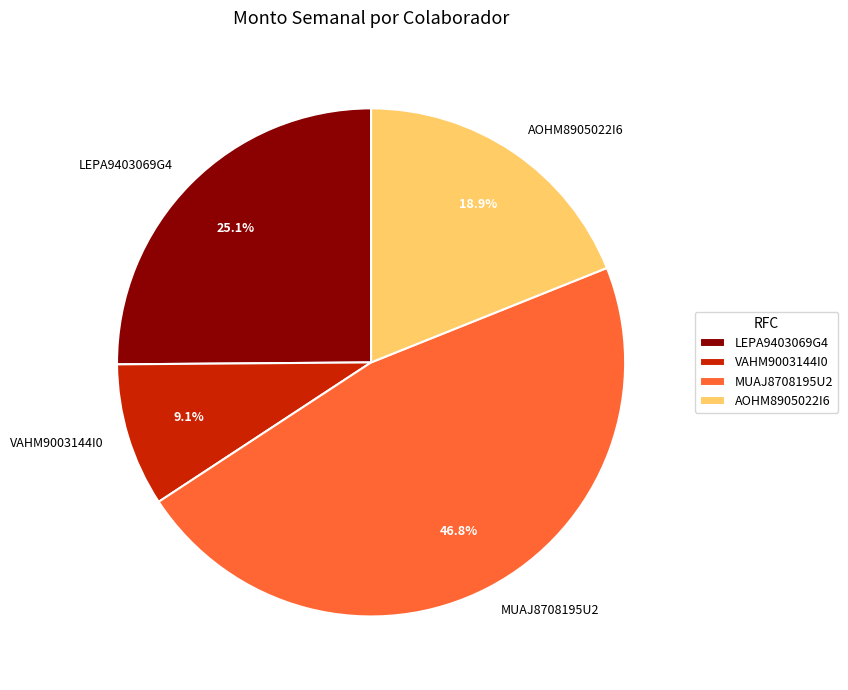

Is it true that LEPA9403069G4 is 12% of the pie?

False